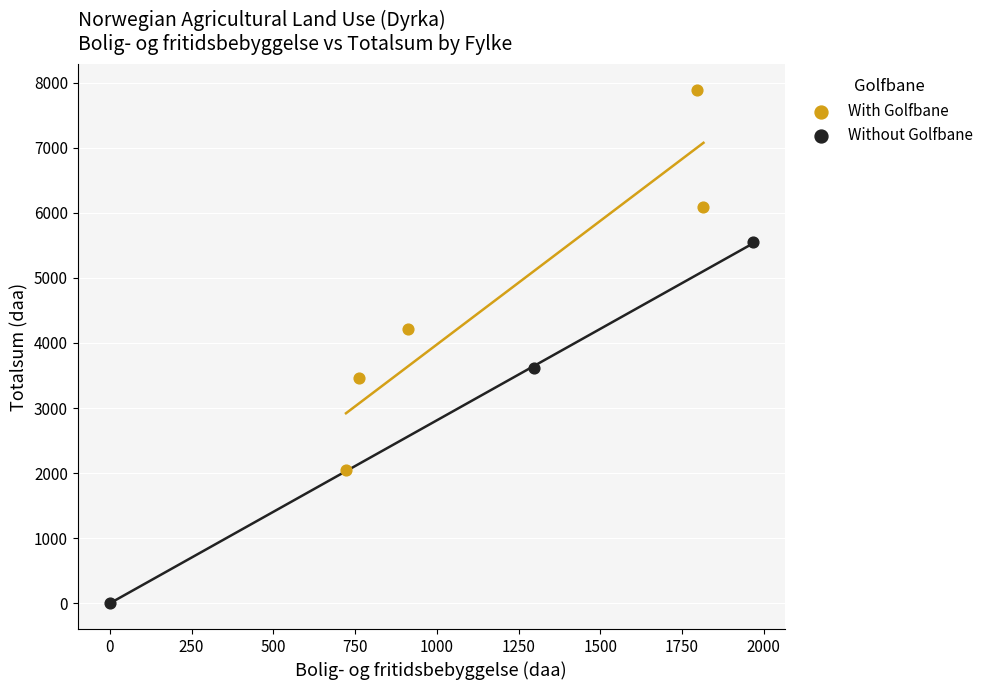

What are all the series names shown in the legend?

With Golfbane, Without Golfbane